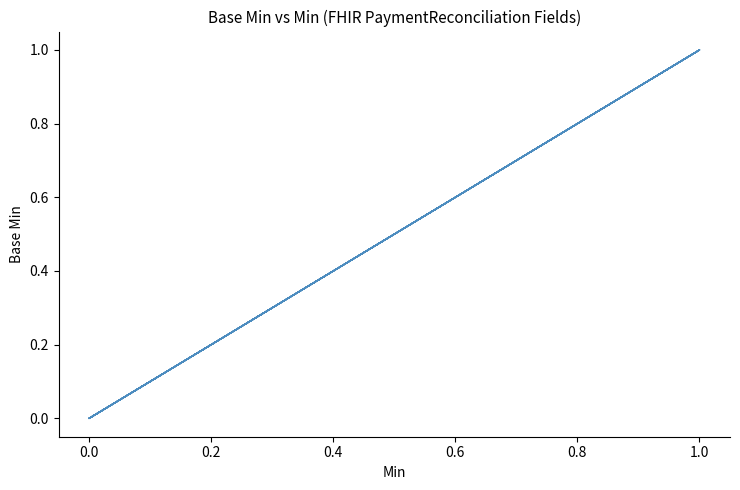

How many distinct data groups are displayed?

1